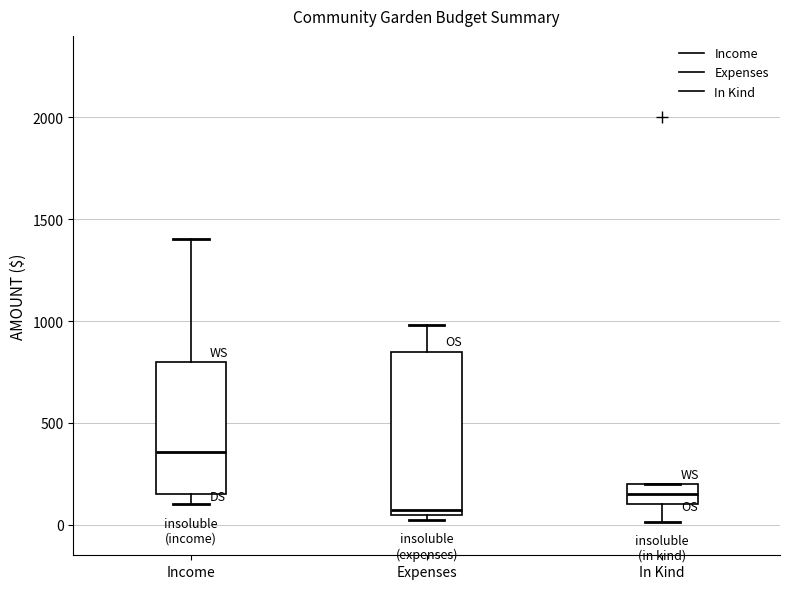

Which box has the lowest median line?

Expenses